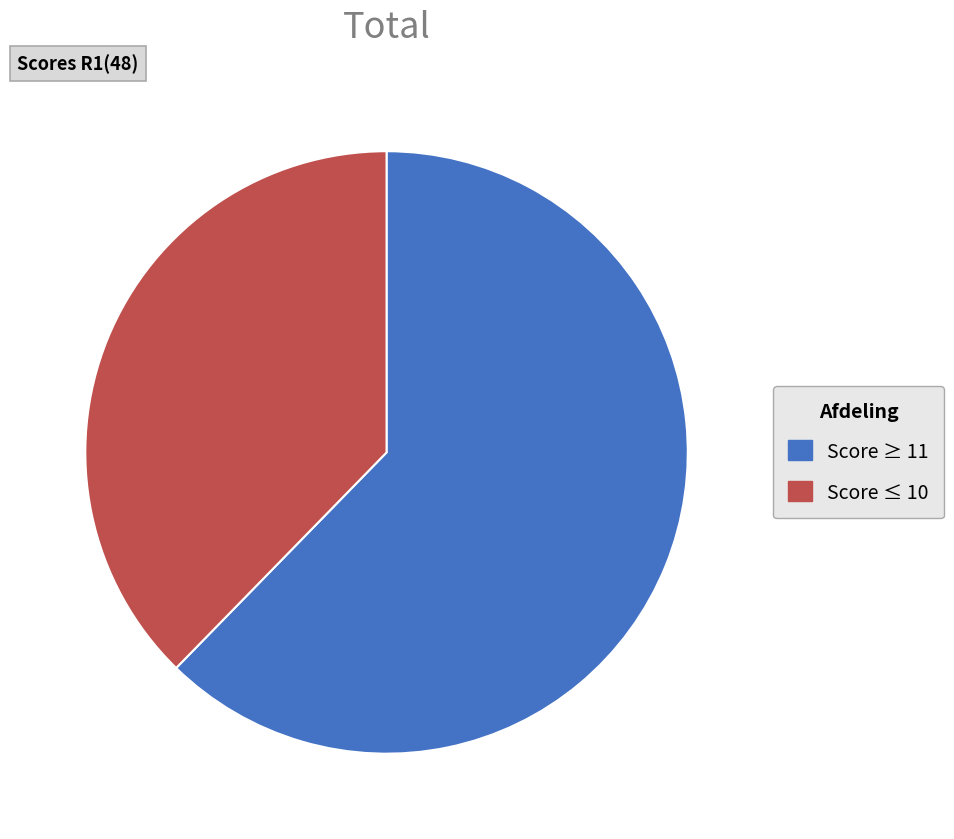

Which has a higher value, Score ≥ 11 or Score ≤ 10?

Score ≥ 11